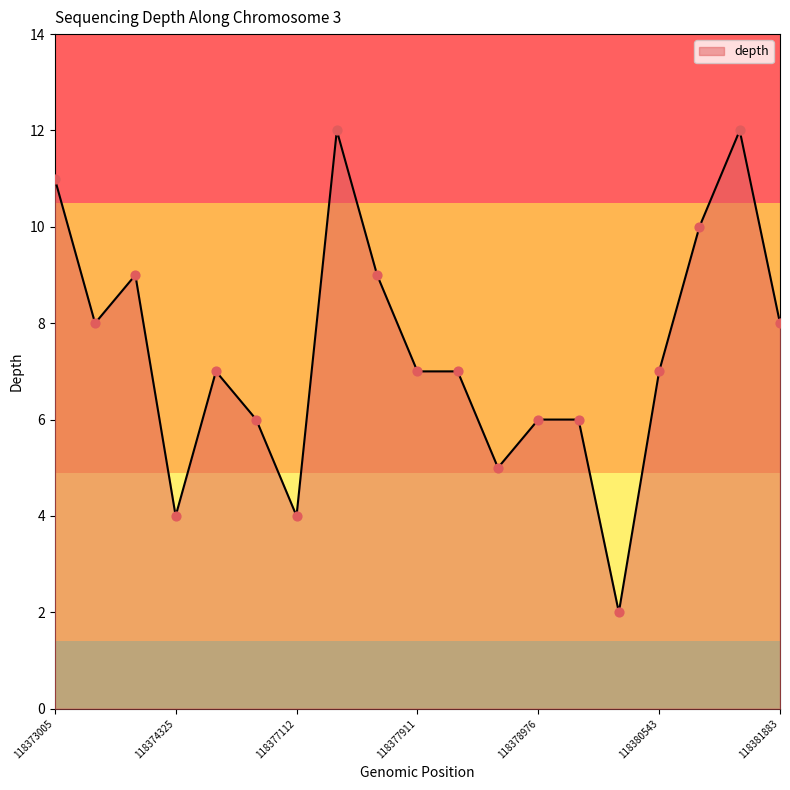

What is the difference between the maximum and minimum values?

10